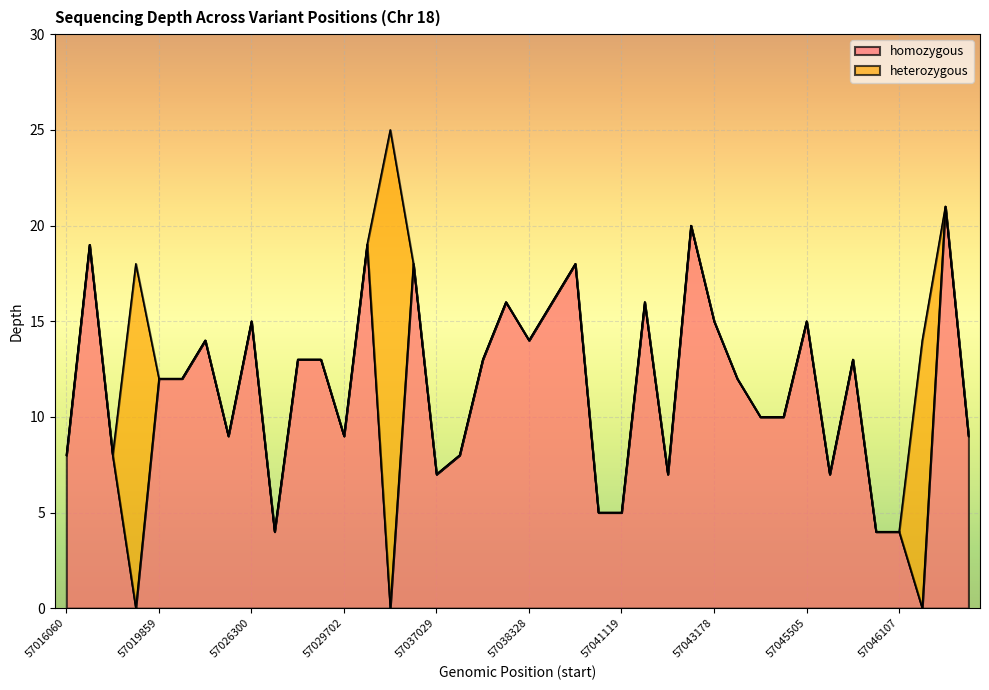

How many lines are shown in the chart?

2